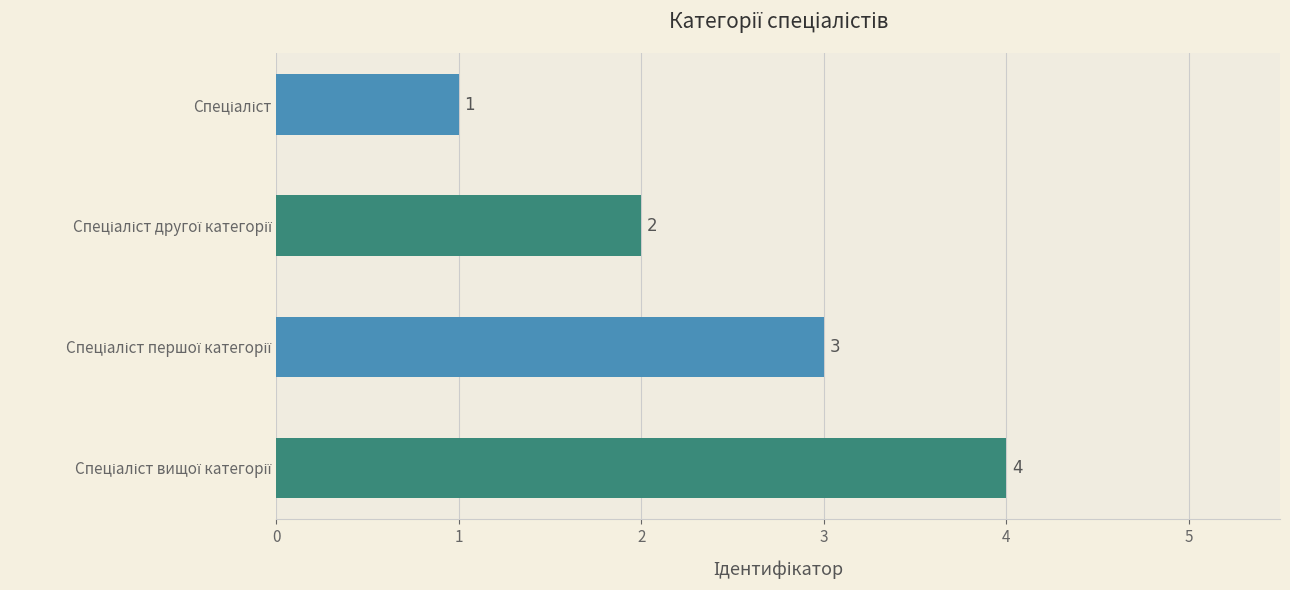

Count the values in the range 2 to 4.

3